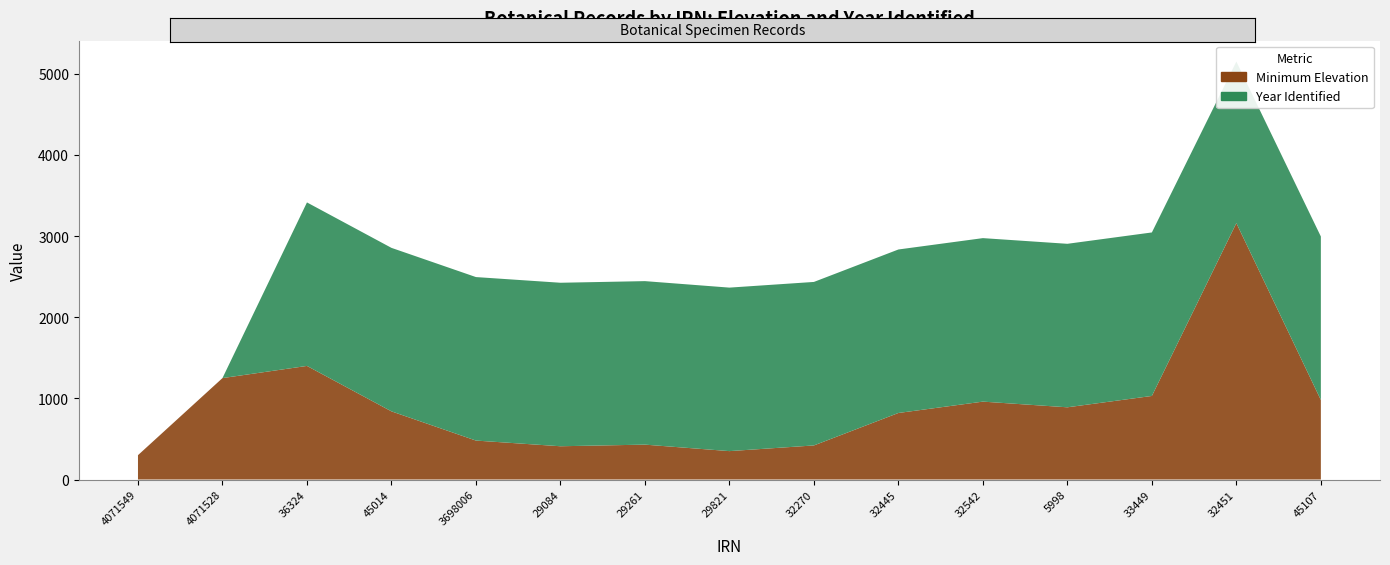

Reading left to right, transcribe all the data shown in this chart.

Minimum Elevation: 300	1250	1400	840	480	410	430	350	420	820	960	890	1030	3160	980
Year Identified: 0	0	2015	2015	2015	2015	2015	2015	2015	2015	2015	2015	2015	1991	2015